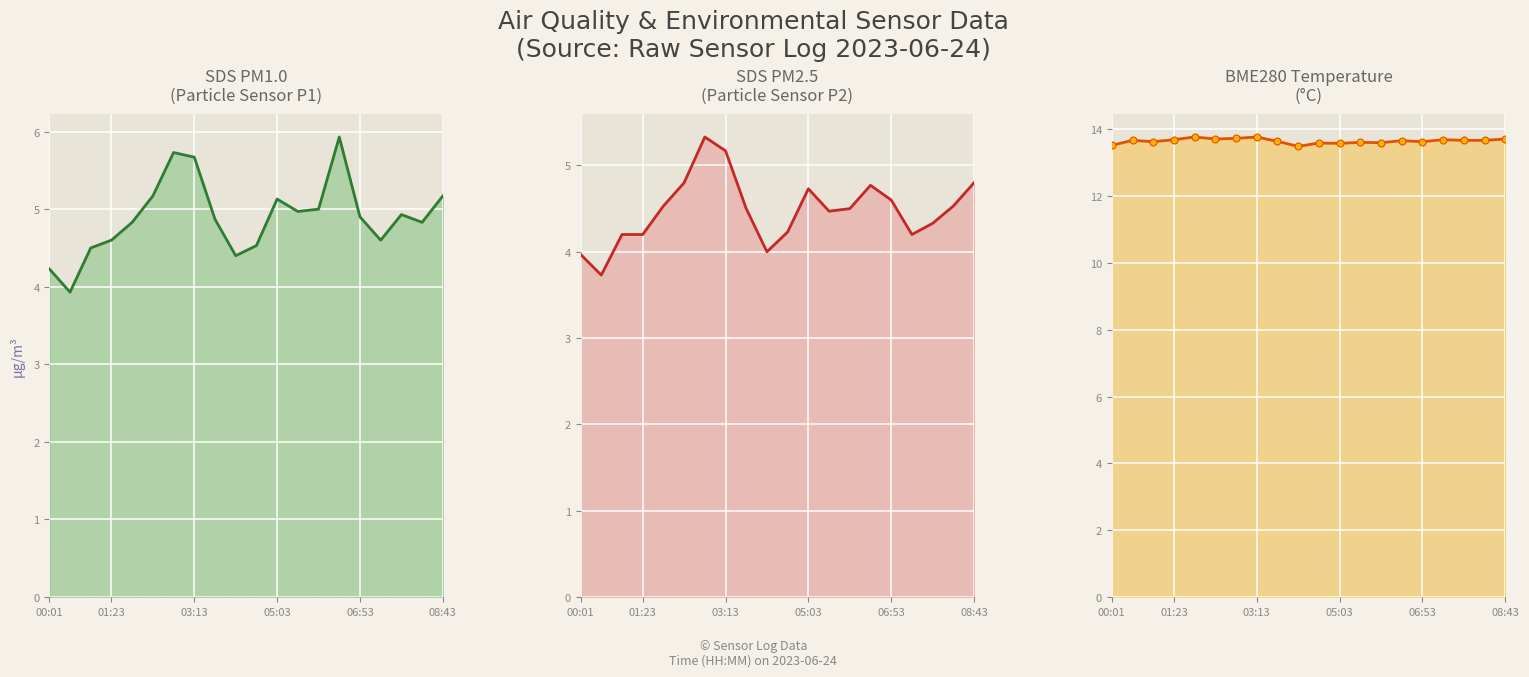

At 9, list the series in order from largest to smallest.

BME280_temperature, SDS_P1, SDS_P2